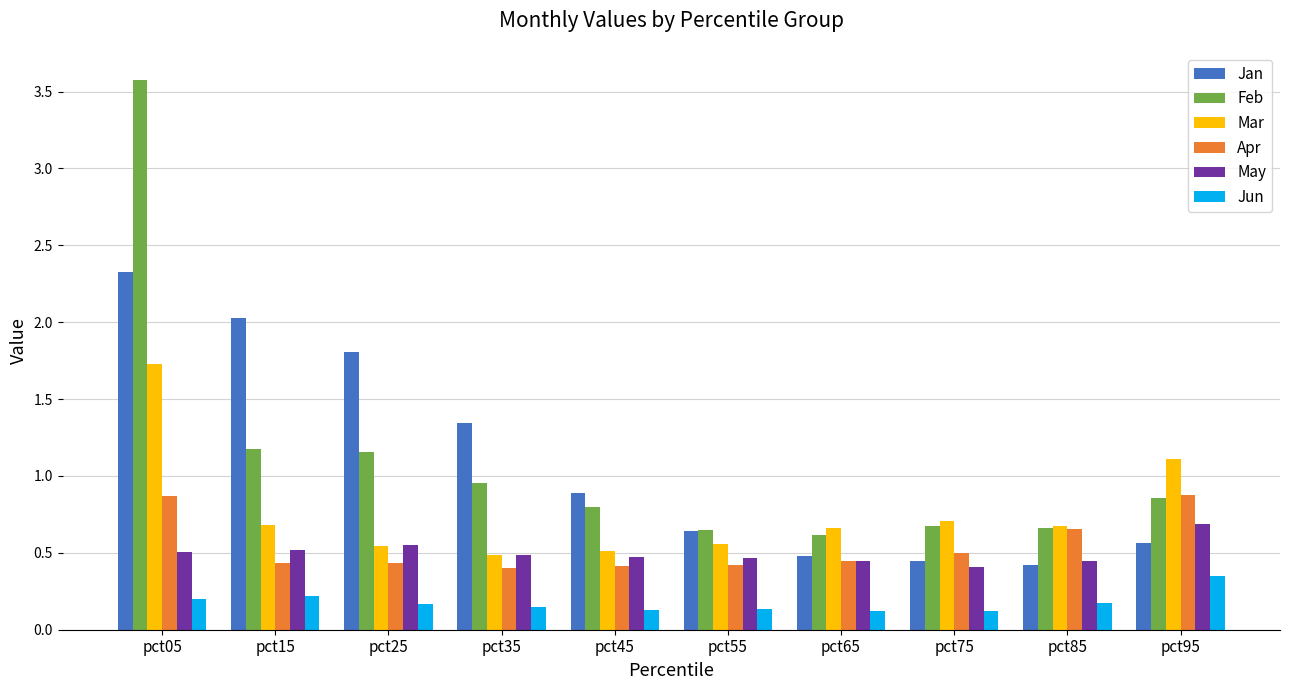

What are all the series names shown in the legend?

Jan, Feb, Mar, Apr, May, Jun